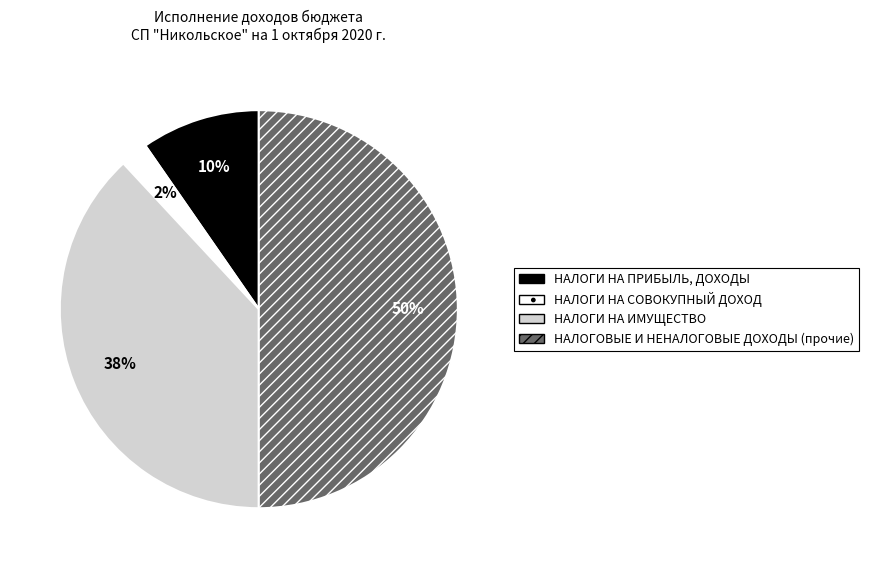

Does НАЛОГИ НА ПРИБЫЛЬ, ДОХОДЫ represent more than half of the total?

No